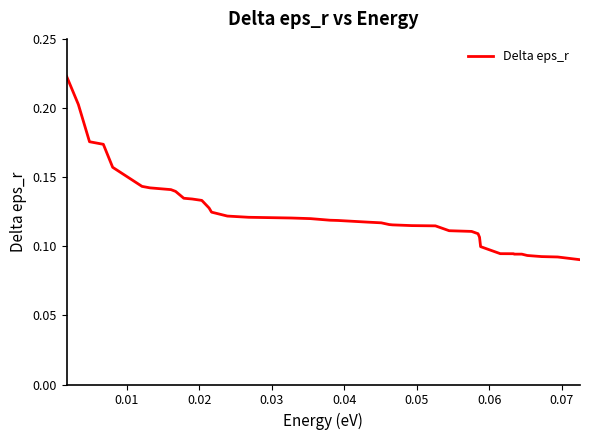

How many lines are shown in the chart?

1